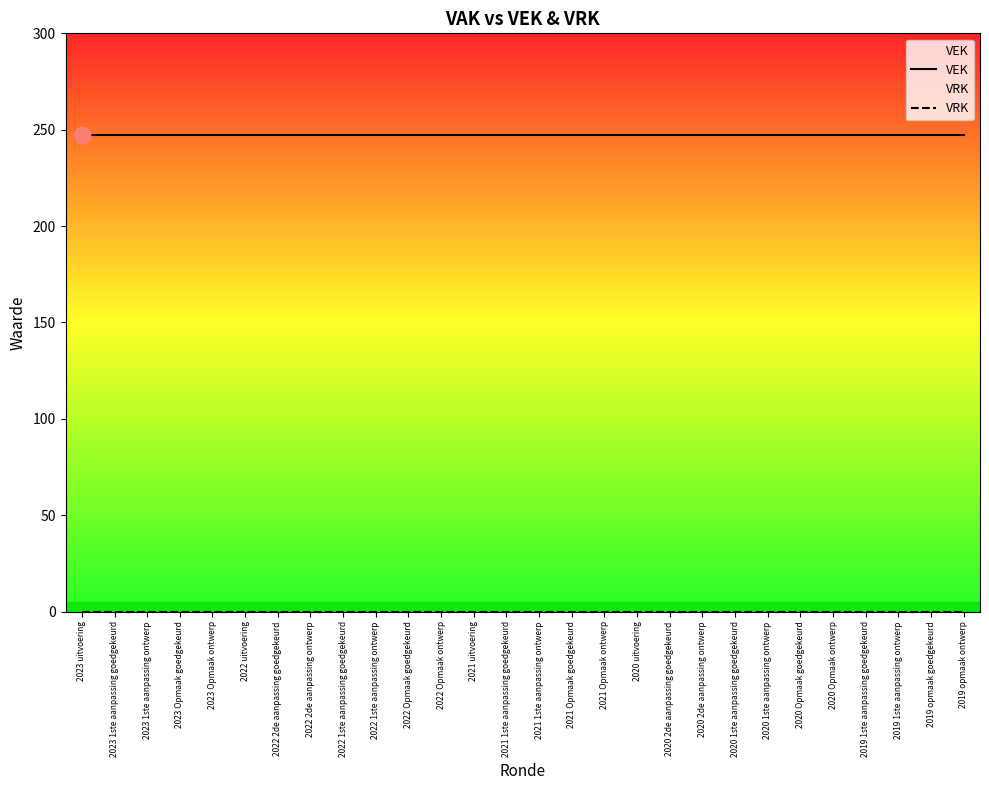

True or false: VRK and VEK cross at least once.

False